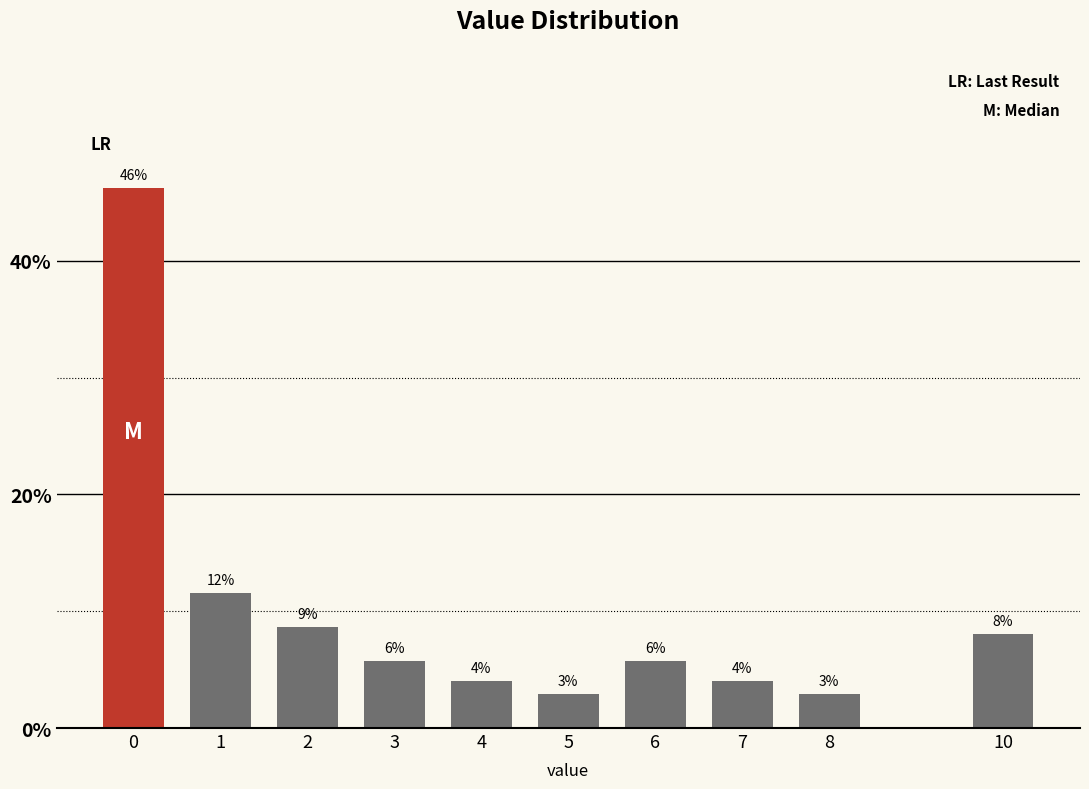

How many bars are there in total?

10